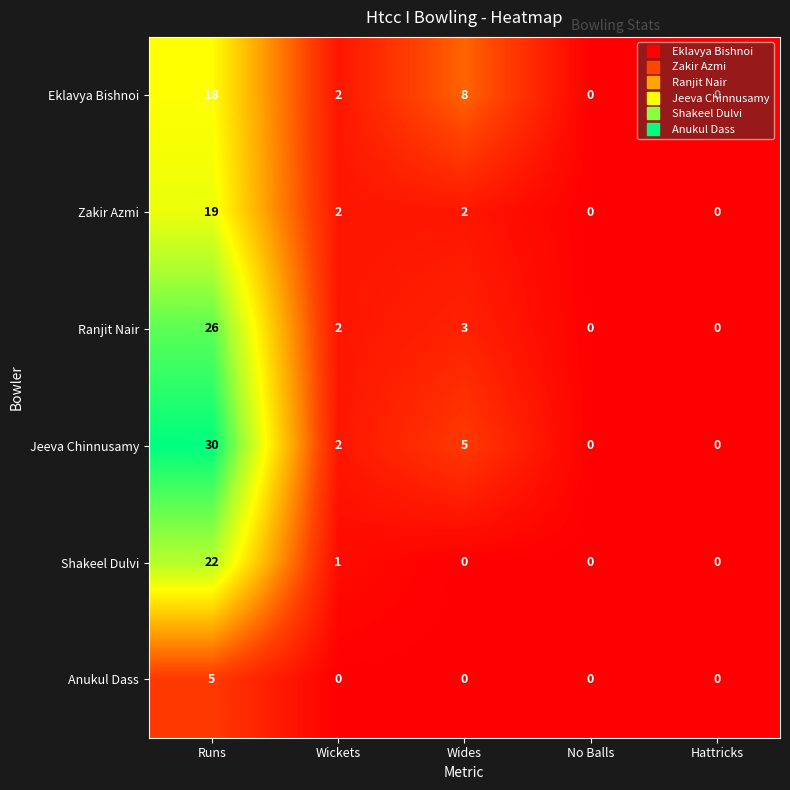

Count the Zakir Azmi values in the range 0 to 2.

4